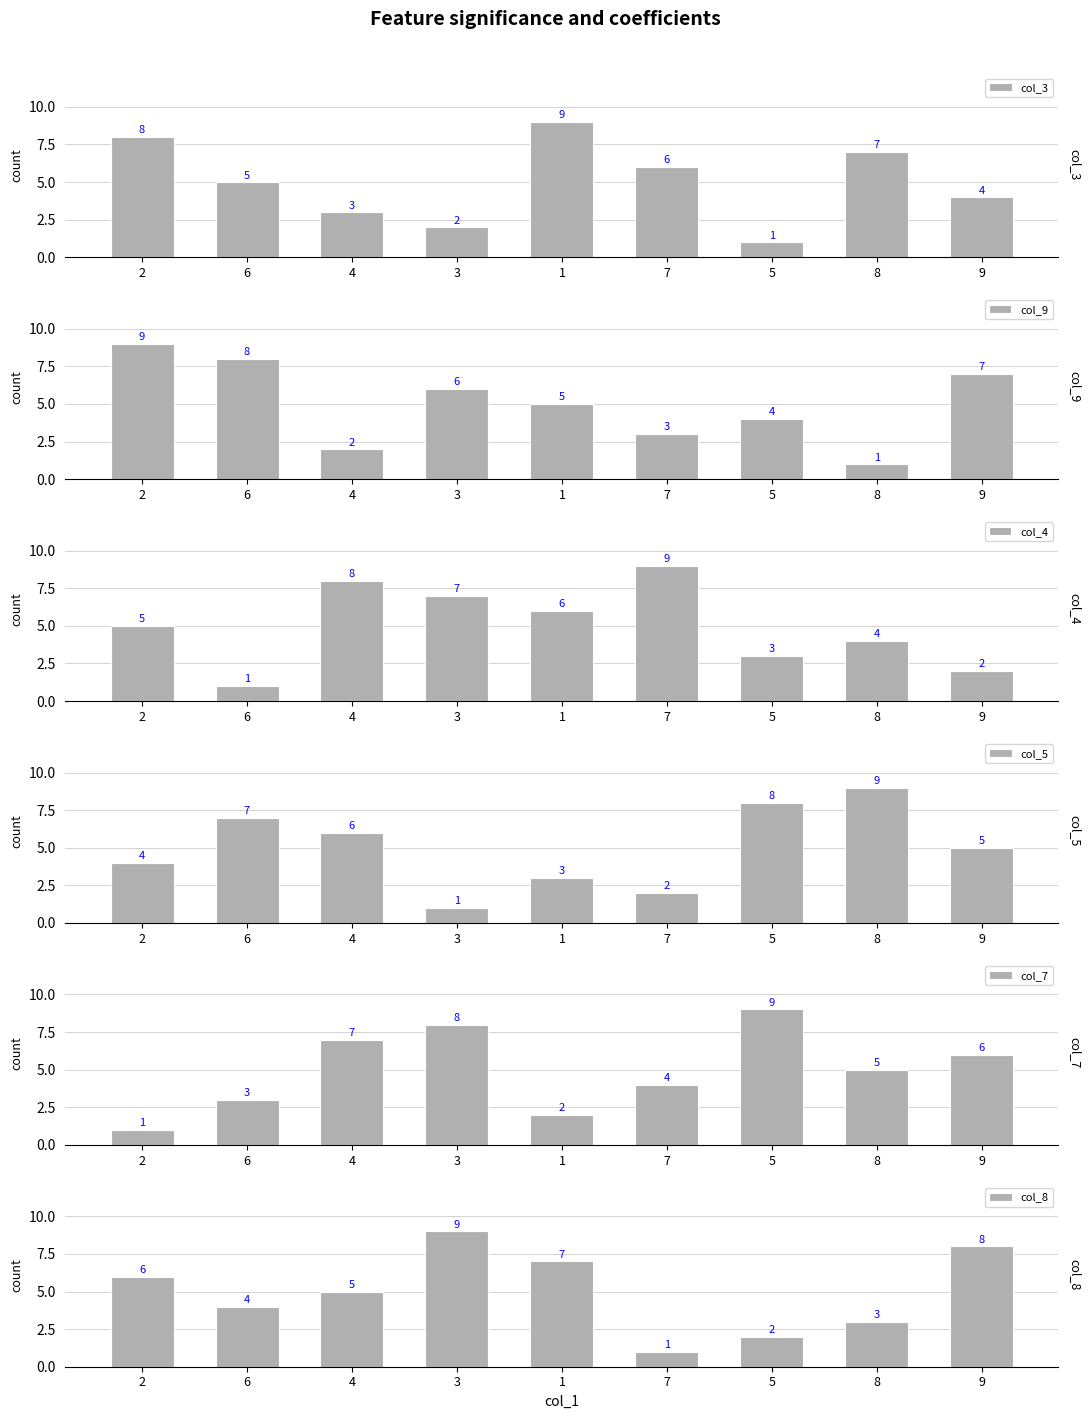

Does the chart contain any negative values?

No